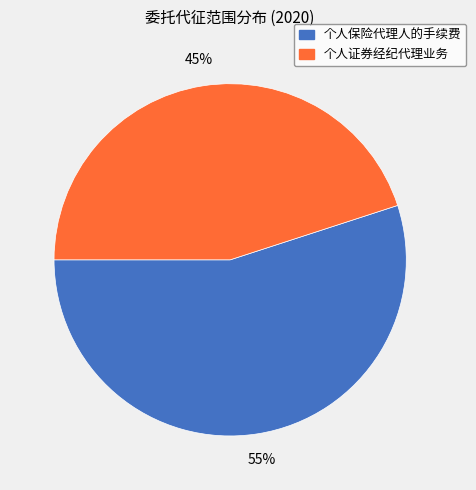

Which category has the biggest portion of the pie?

个人保险代理人的手续费